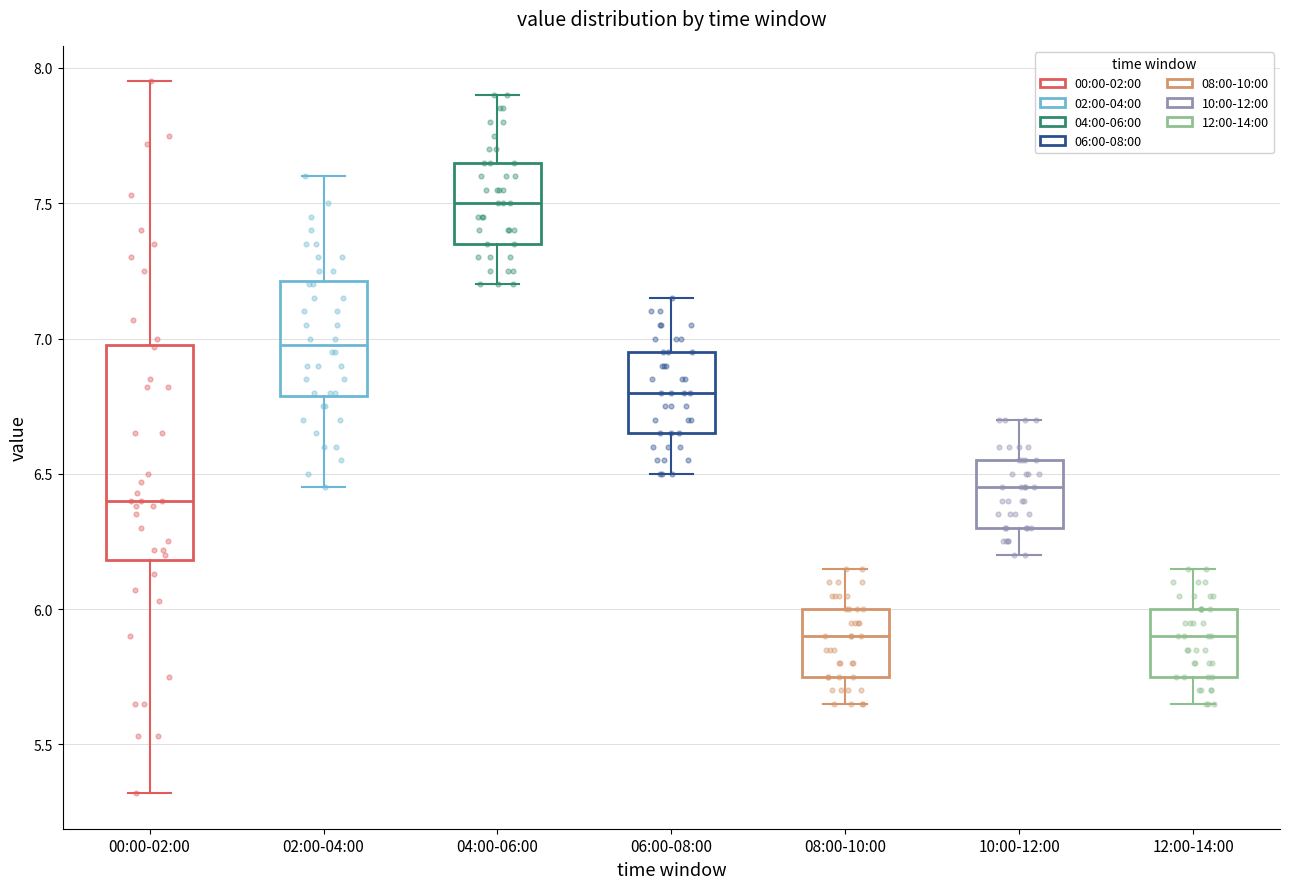

Which box's median line is the highest?

04:00-06:00